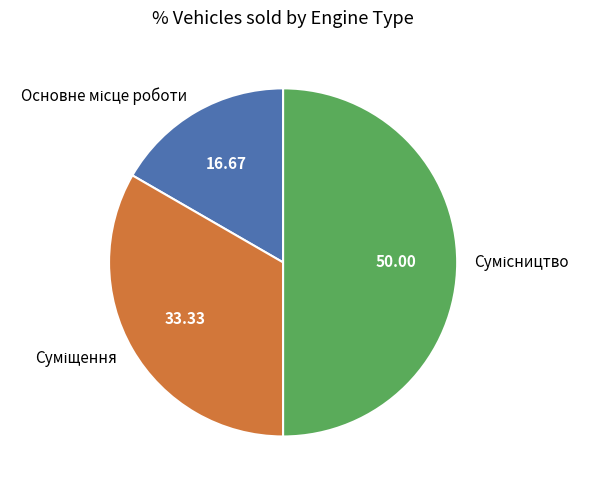

True or false: Сумісництво accounts for 50% of the total.

True